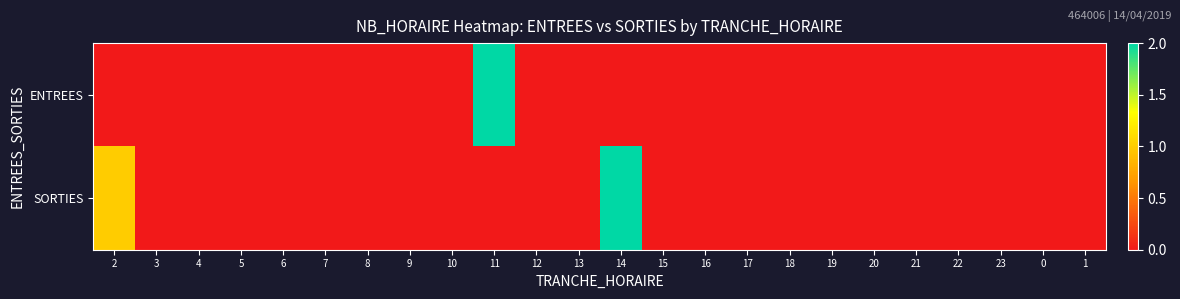

Between 7 and 19, which is larger?

7